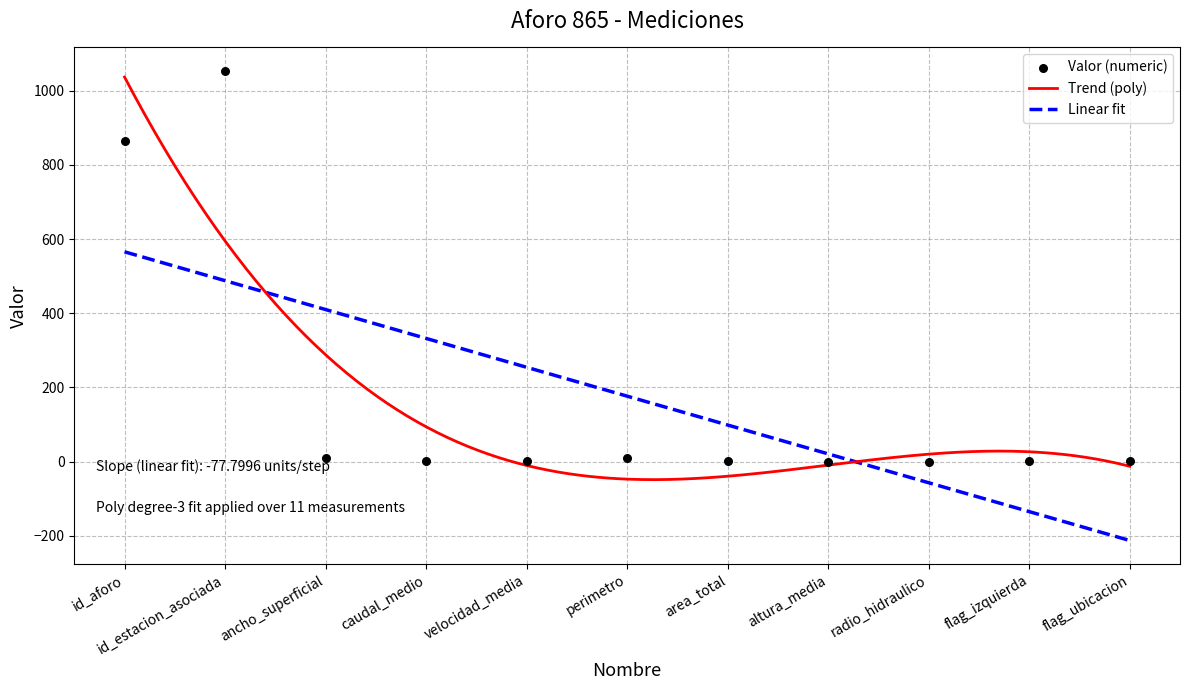

What is the change in value from id_estacion_asociada to flag_ubicacion?

-1052.0